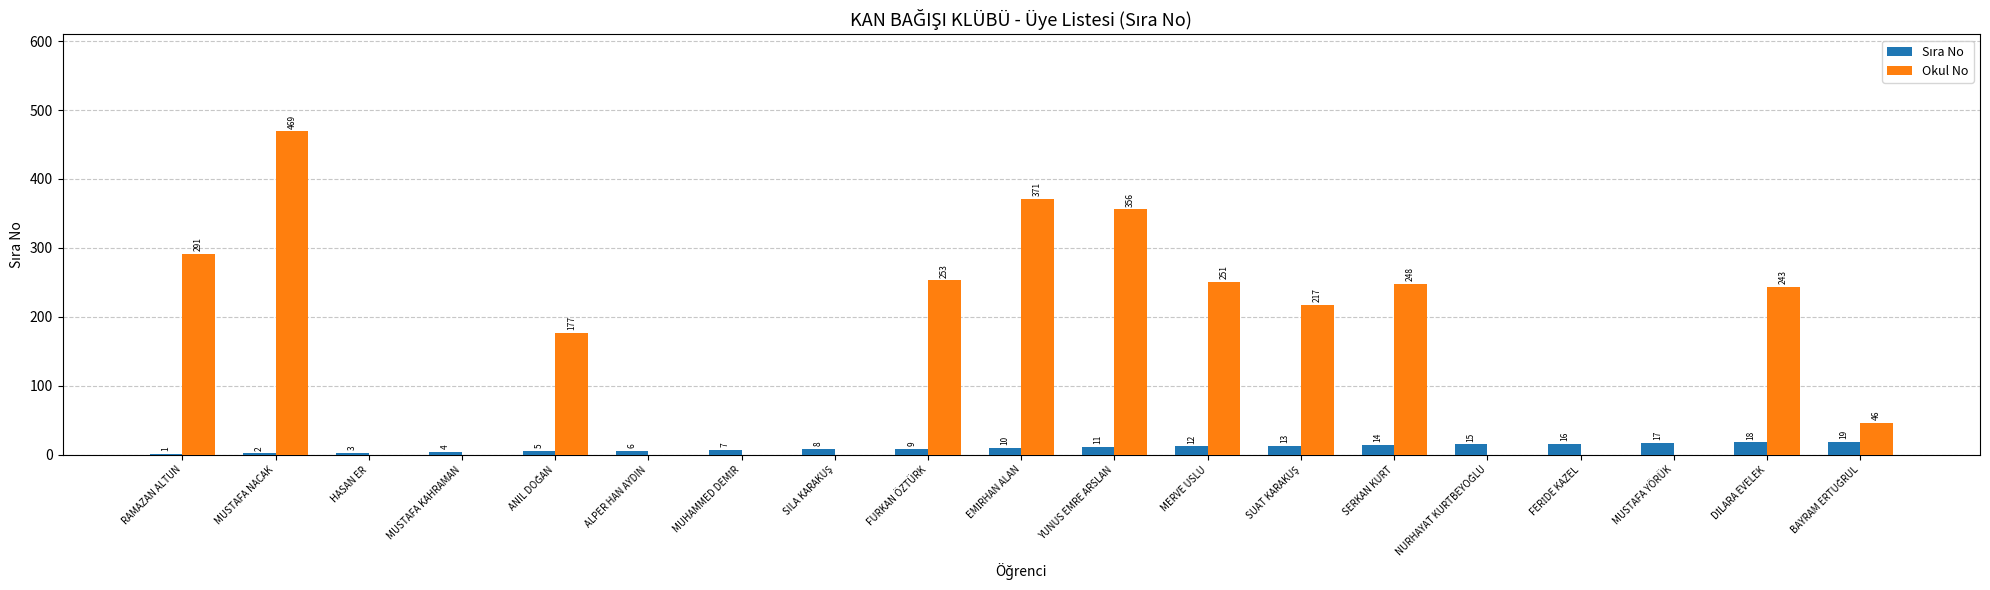

Is it true that Okul No equals 57 at MERVE USLU?

False